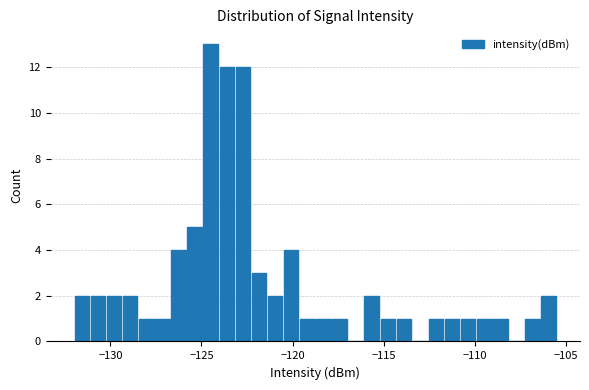

Read against the x-axis, roughly where is the centre of the tallest bar?

-124.5